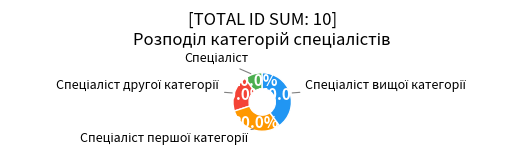

To the nearest percent, what is the average slice percentage?

25%